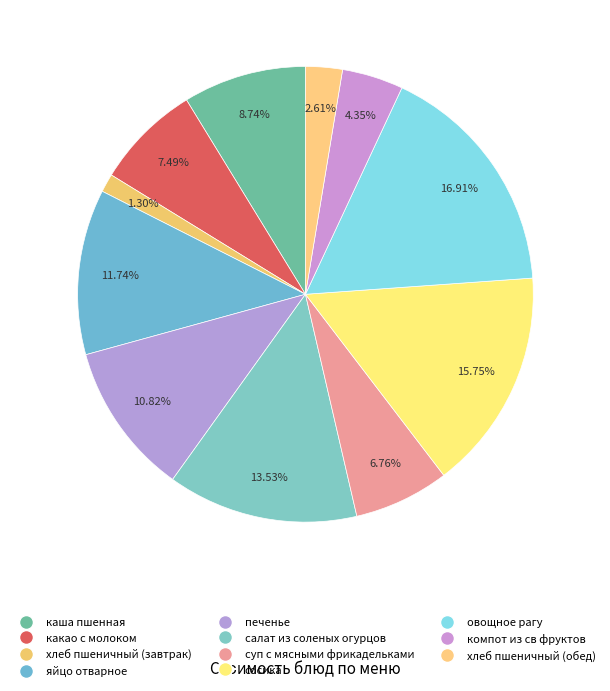

To the nearest percent, what is the difference between the компот из св фруктов and печенье slice percentages?

6%